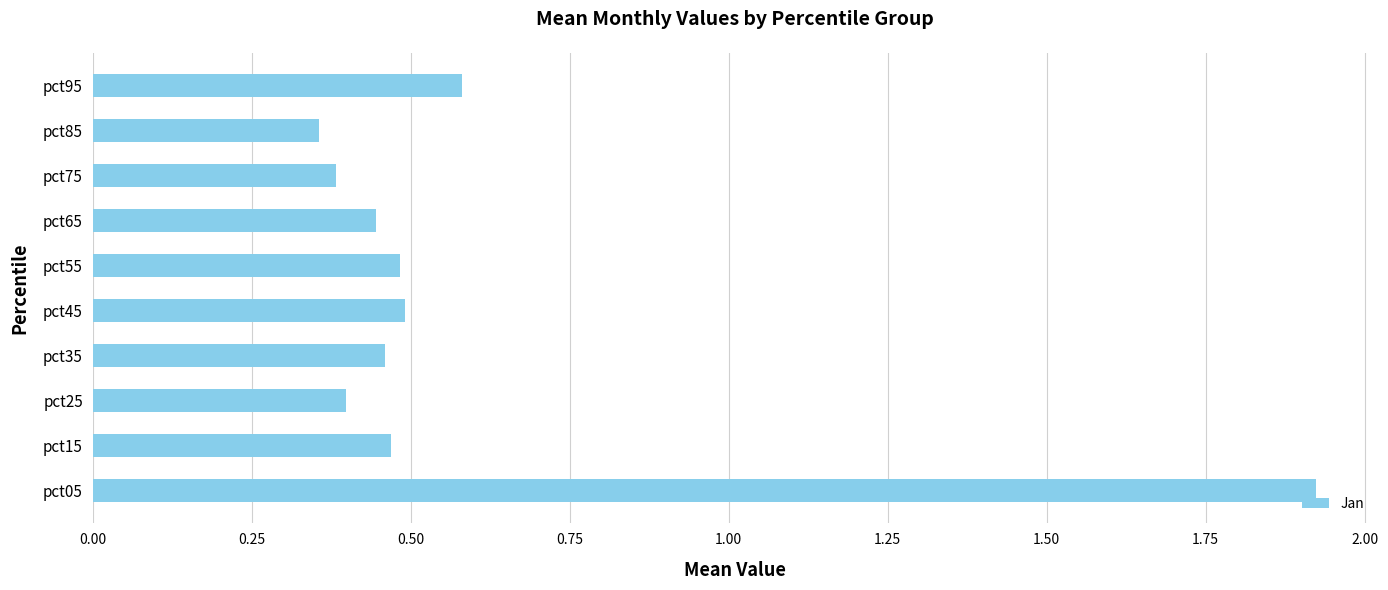

What is the sum of all values?

6.0